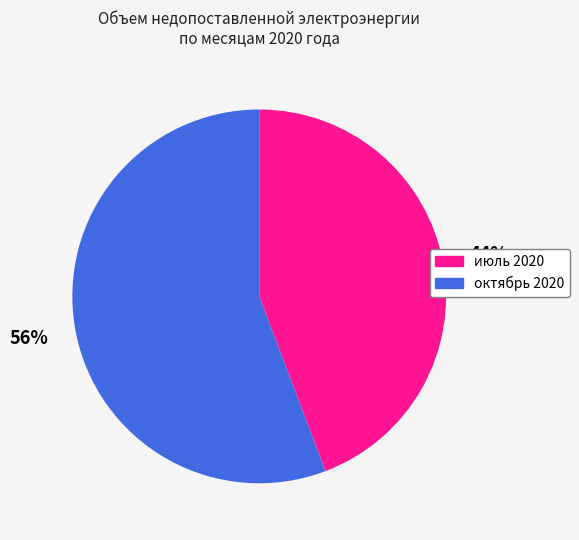

To the nearest percent, what is the difference between the октябрь 2020 and июль 2020 slice percentages?

12%